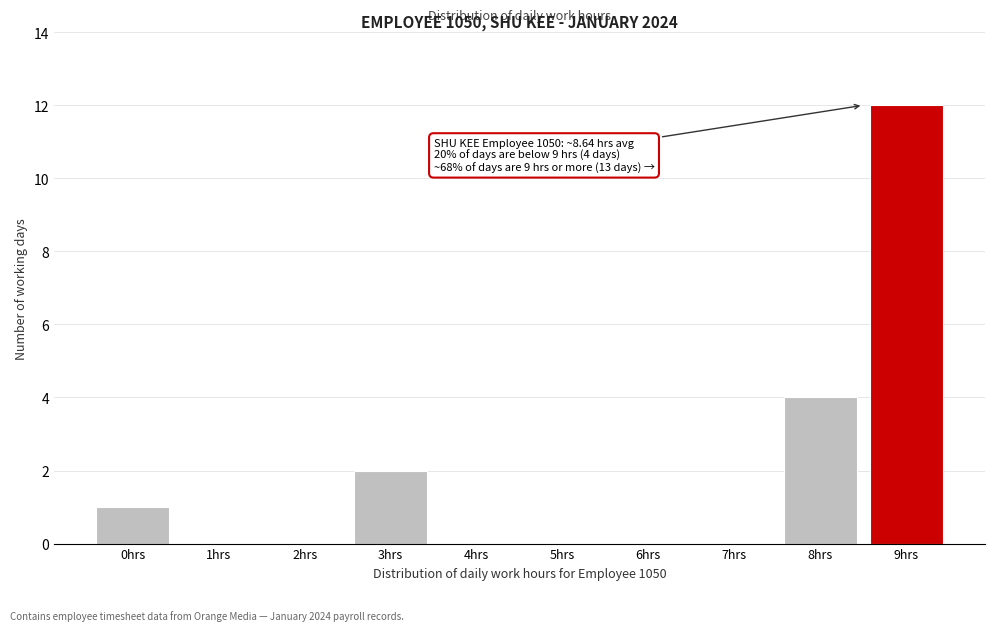

Reading right to left, extract all data points from this chart.

9hrs=12	8hrs=4	7hrs=0	6hrs=0	5hrs=0	4hrs=0	3hrs=2	2hrs=0	1hrs=0	0hrs=1